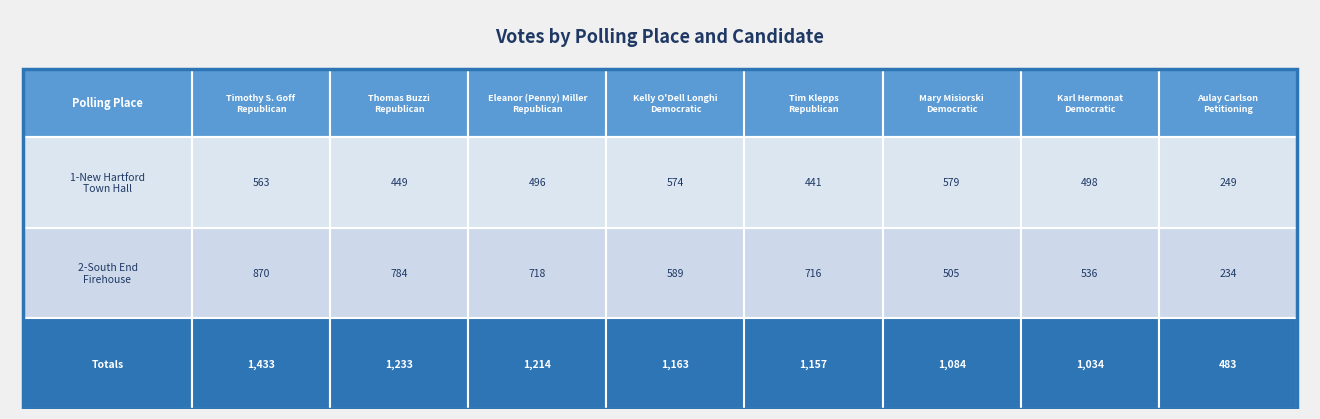

What is the minimum value for Totals?

483